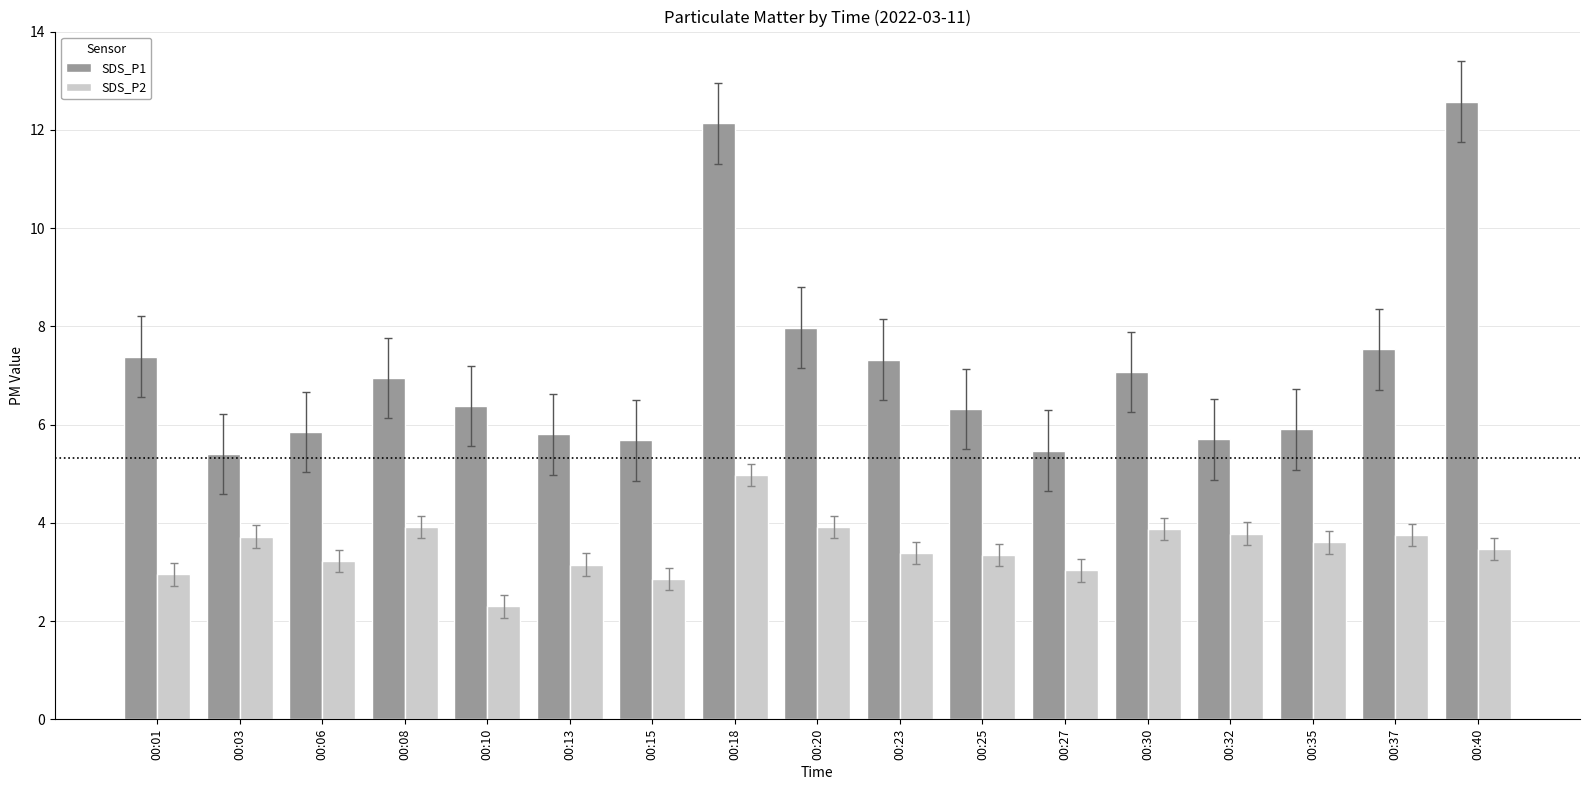

At 00:32, list the series in order from largest to smallest.

SDS_P1, SDS_P2